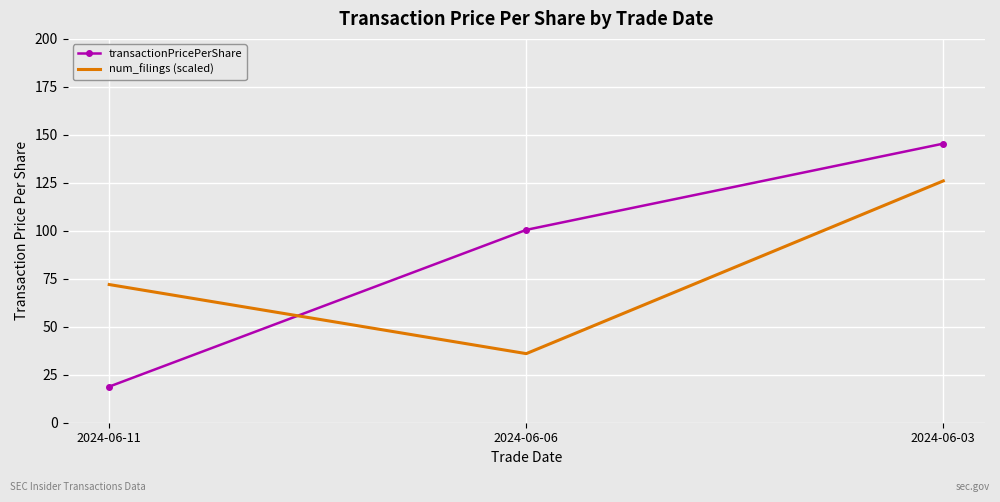

Reading left to right, list all the values displayed in this chart.

transactionPricePerShare: 2024-06-11=18.8	2024-06-06=100.5	2024-06-03=145.4
num_filings (scaled): 2024-06-11=72.0	2024-06-06=36.0	2024-06-03=126.0